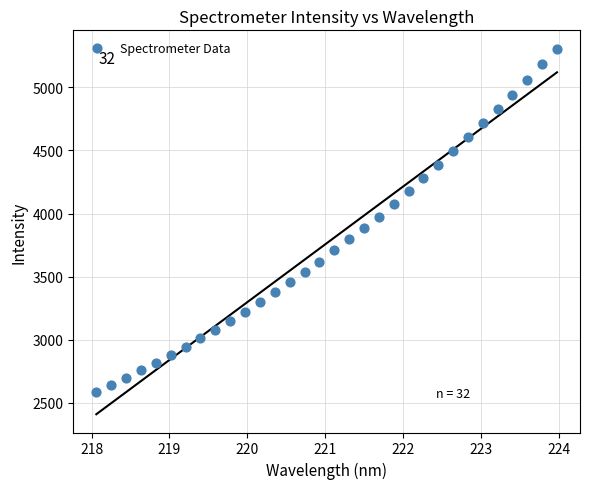

What is the range of Y values (max minus min)?

2716.0